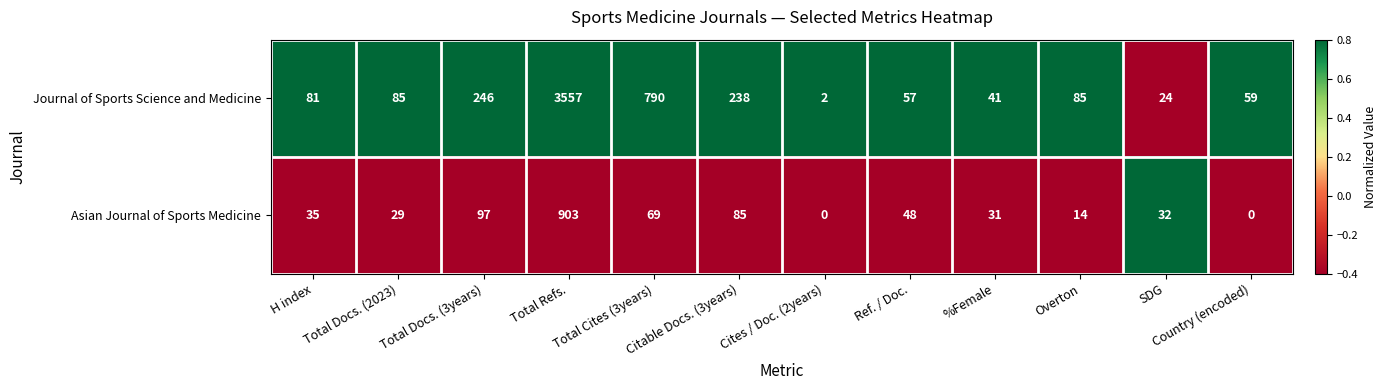

The Asian Journal of Sports Medicine series shows 32 at SDG. True or false?

True